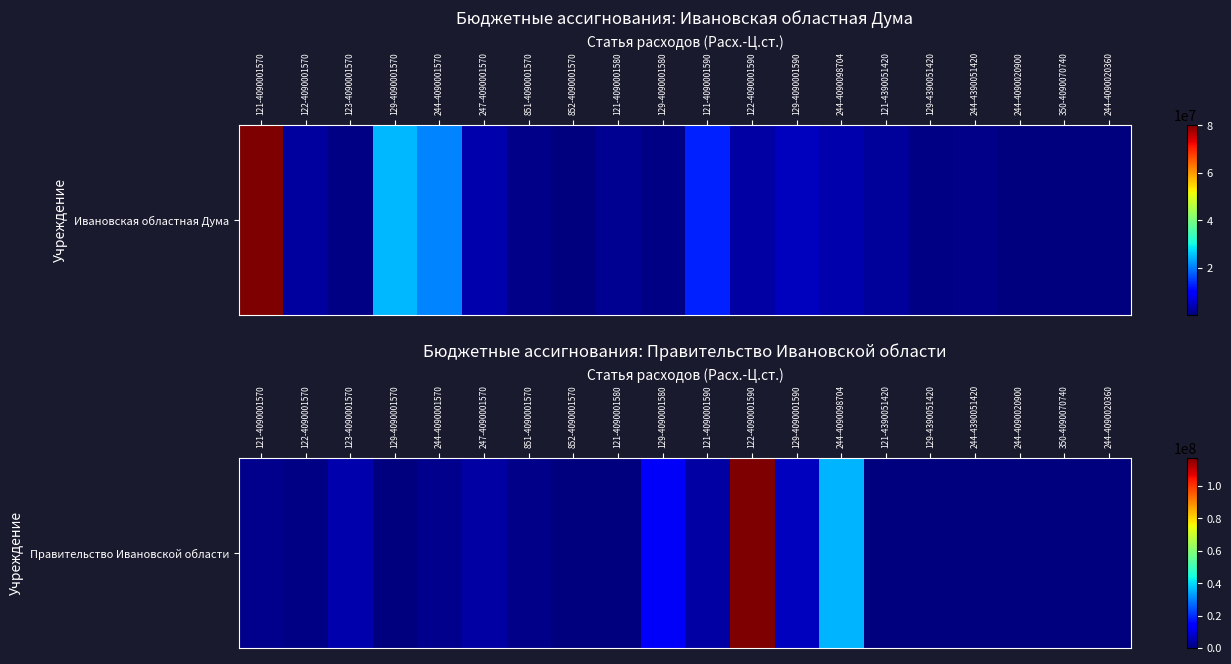

Rank the categories by value from highest to lowest.

122-4090001590, 244-4090098704, 129-4090001580, 129-4090001590, 123-4090001570, 121-4090001590, 247-4090001570, 121-4090001570, 244-4090001570, 851-4090001570, 122-4090001570, 852-4090001570, 121-4090001580, 129-4090001570, 121-4390051420, 129-4390051420, 244-4390051420, 244-4090020900, 350-4090070740, 244-4090020360